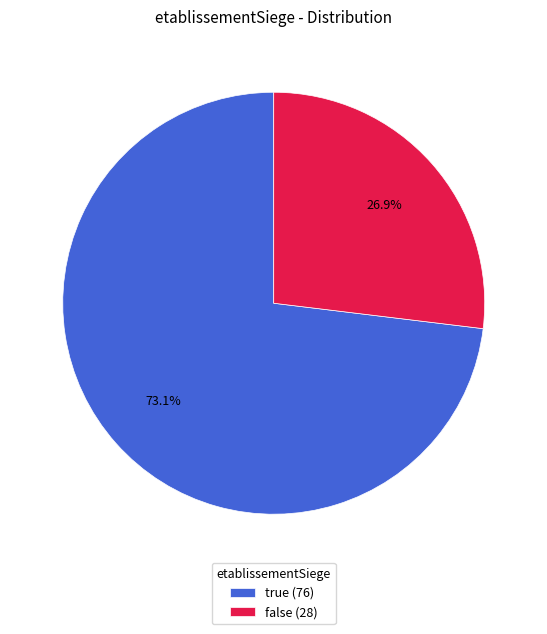

To the nearest percent, what portion does false represent?

27%